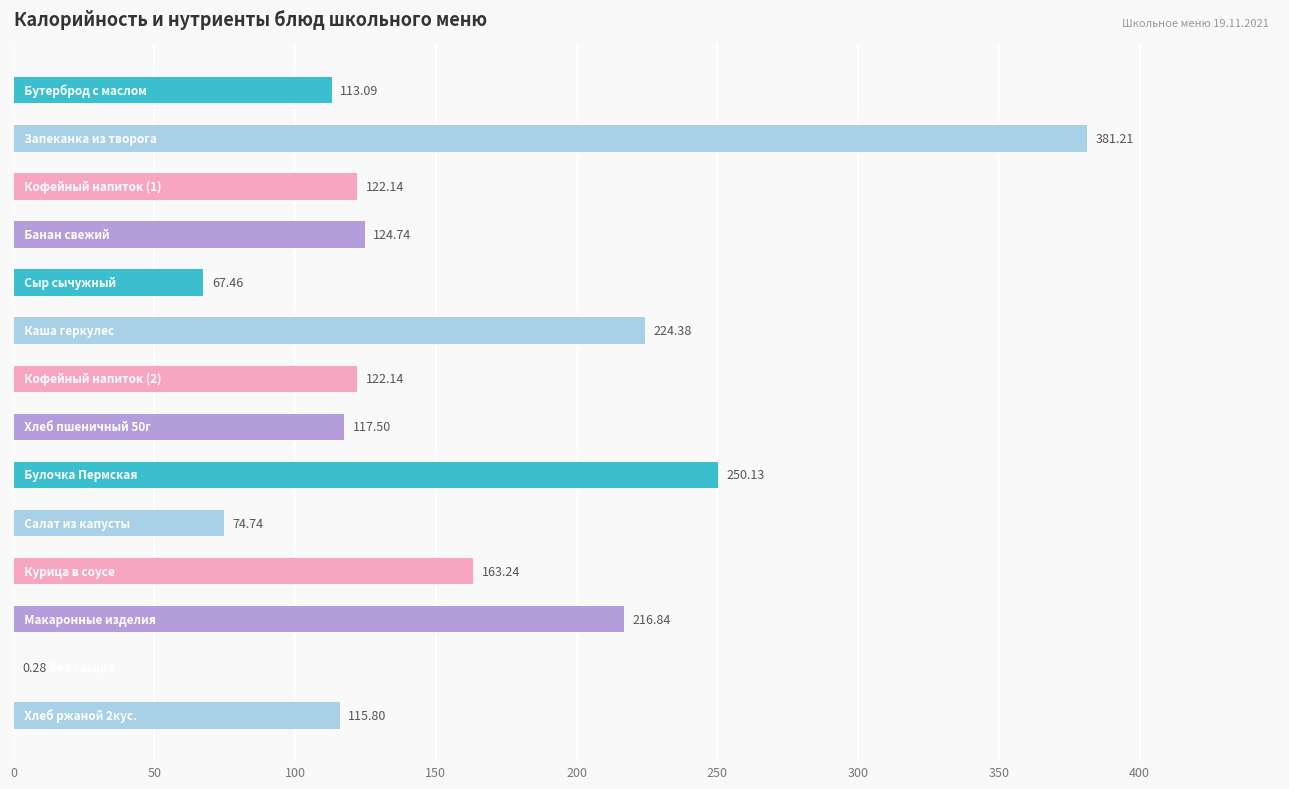

What is the sum of all values?

2093.7